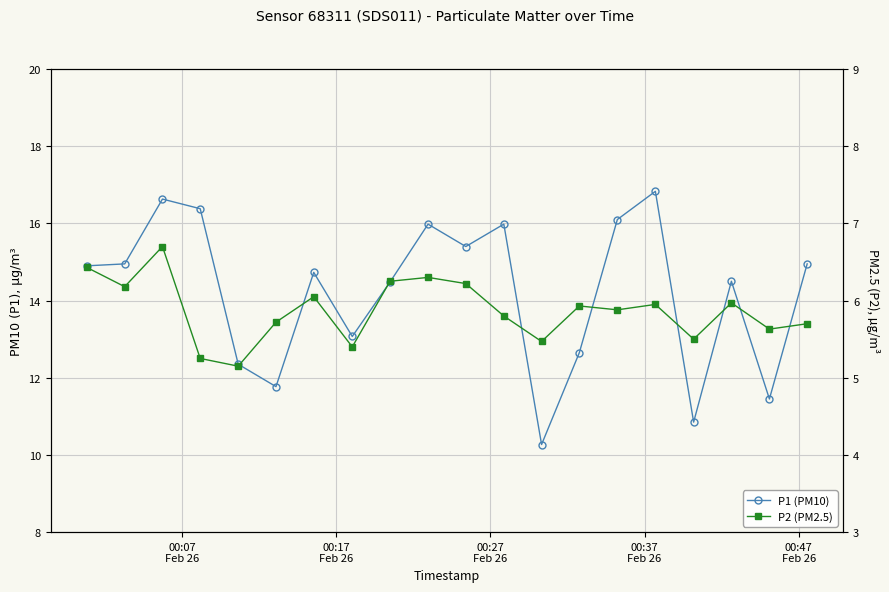

What are all the series names shown in the legend?

P1 (PM10), P2 (PM2.5)